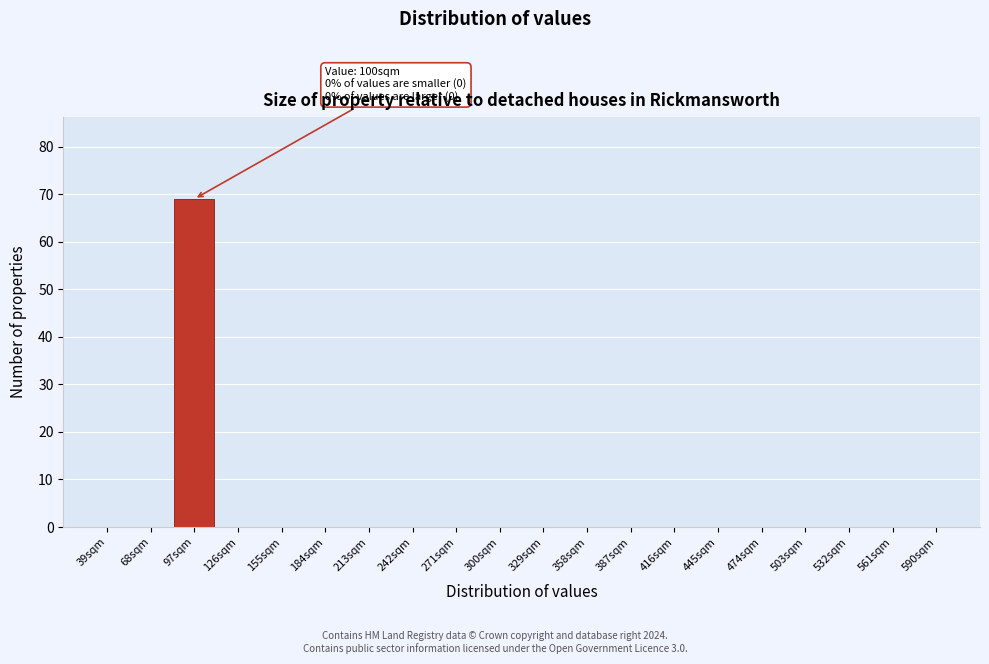

Reading left to right, what are all the values shown in this chart?

39sqm=0	68sqm=0	97sqm=69	126sqm=0	155sqm=0	184sqm=0	213sqm=0	242sqm=0	271sqm=0	300sqm=0	329sqm=0	358sqm=0	387sqm=0	416sqm=0	445sqm=0	474sqm=0	503sqm=0	532sqm=0	561sqm=0	590sqm=0